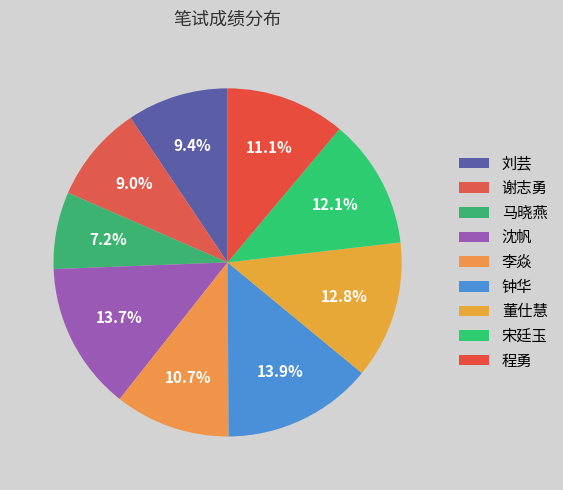

To the nearest percent, what portion does 刘芸 represent?

9%